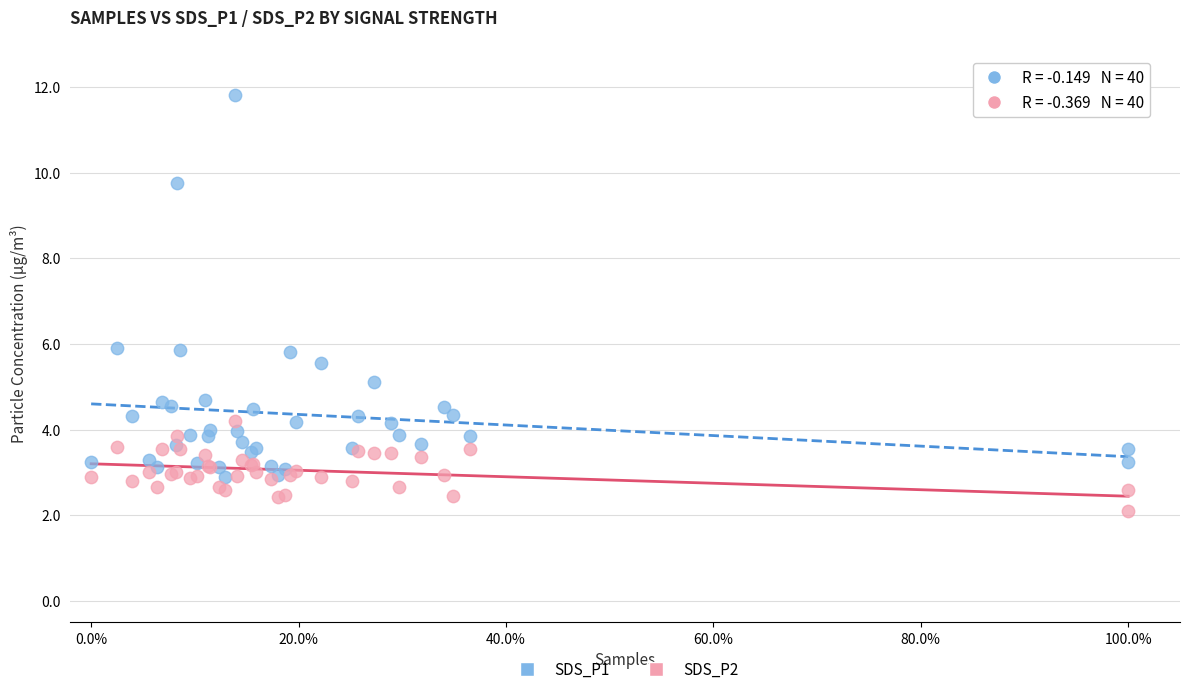

Which series reaches the maximum Y coordinate?

SDS_P1